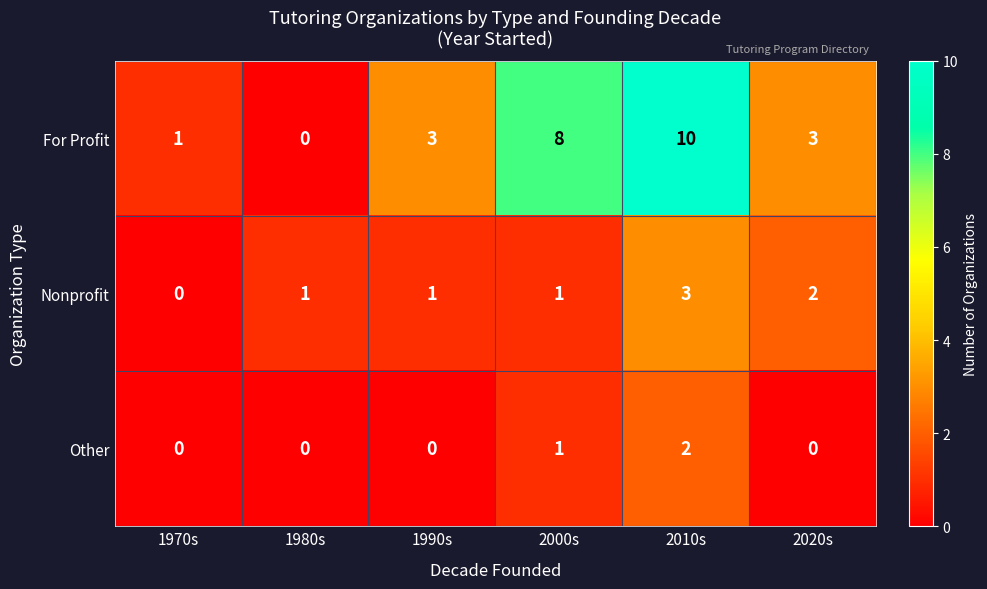

Reading right to left, list all the values displayed in this chart.

For Profit: 3	10	8	3	0	1
Nonprofit: 2	3	1	1	1	0
Other: 0	2	1	0	0	0